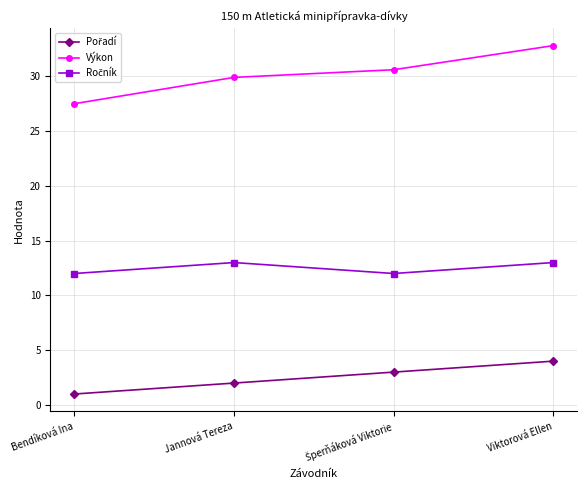

What is the difference between the maximum and minimum values in the Výkon series?

5.3